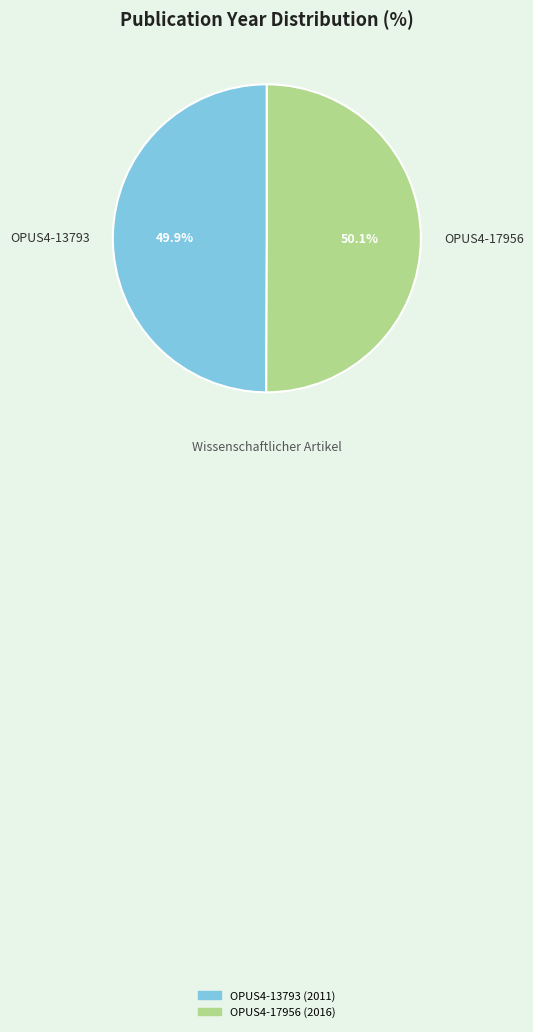

To the nearest percent, what is the average slice percentage?

50%